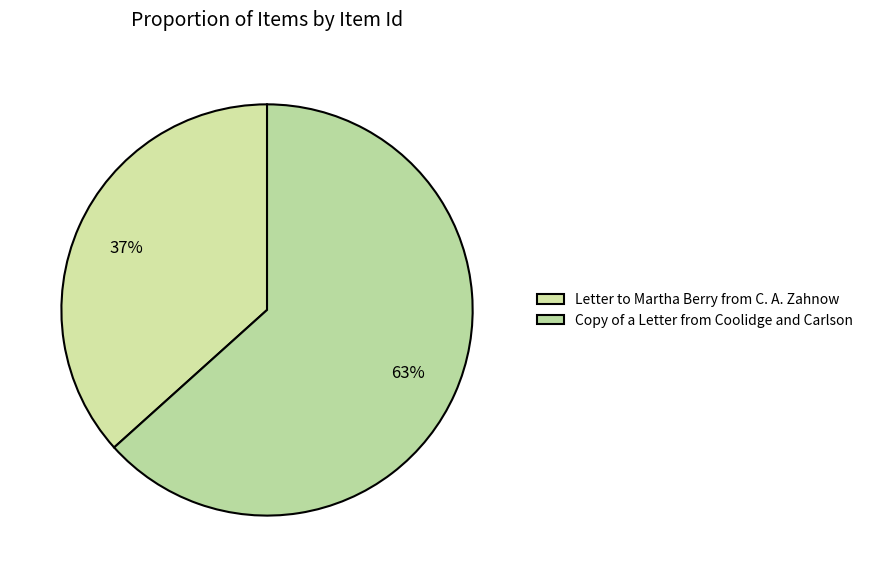

Which category accounts for the majority?

Copy of a Letter from Coolidge and Carlson